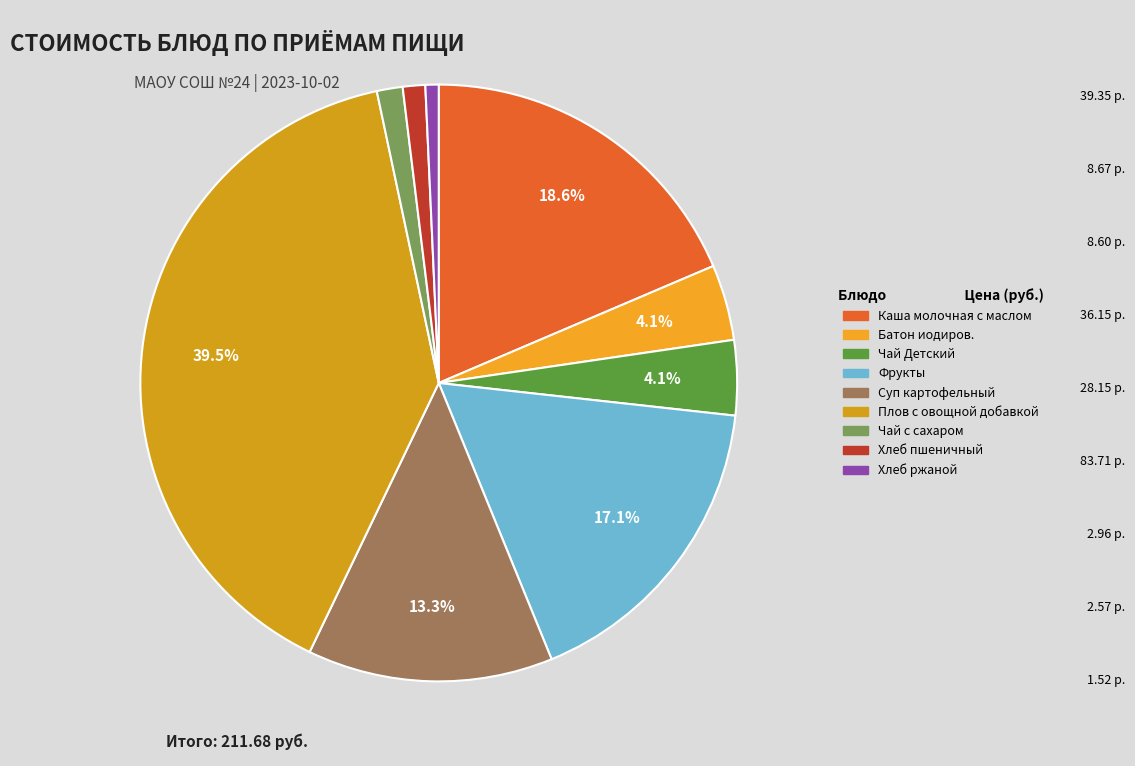

Is it true that Чай с сахаром is 1% of the pie?

True